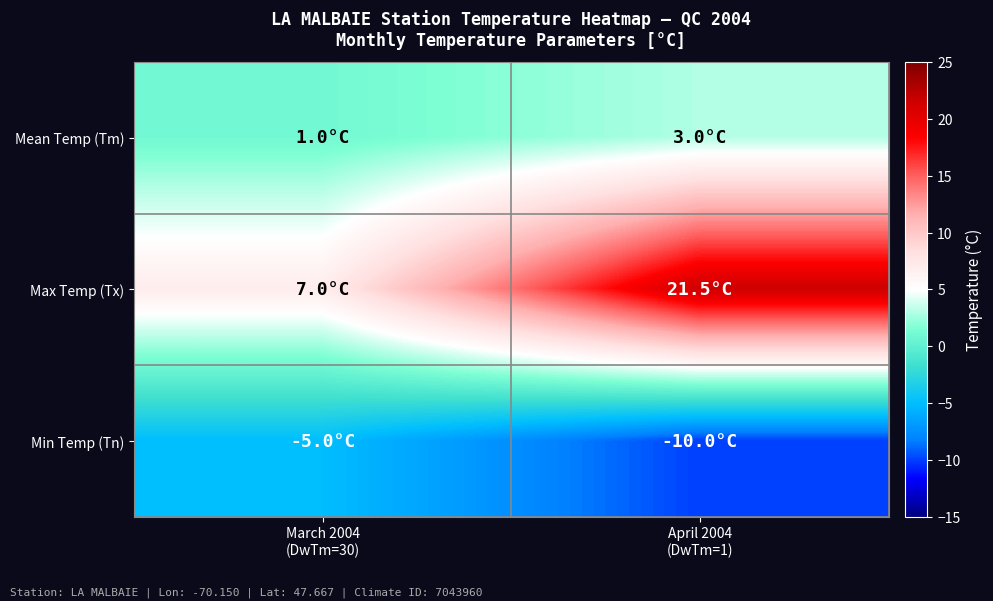

Reading left to right, extract all data points from this chart.

Mean Temp (Tm): March 2004
(DwTm=30)=1.0	April 2004
(DwTm=1)=3.0
Max Temp (Tx): March 2004
(DwTm=30)=7.0	April 2004
(DwTm=1)=21.5
Min Temp (Tn): March 2004
(DwTm=30)=-5.0	April 2004
(DwTm=1)=-10.0